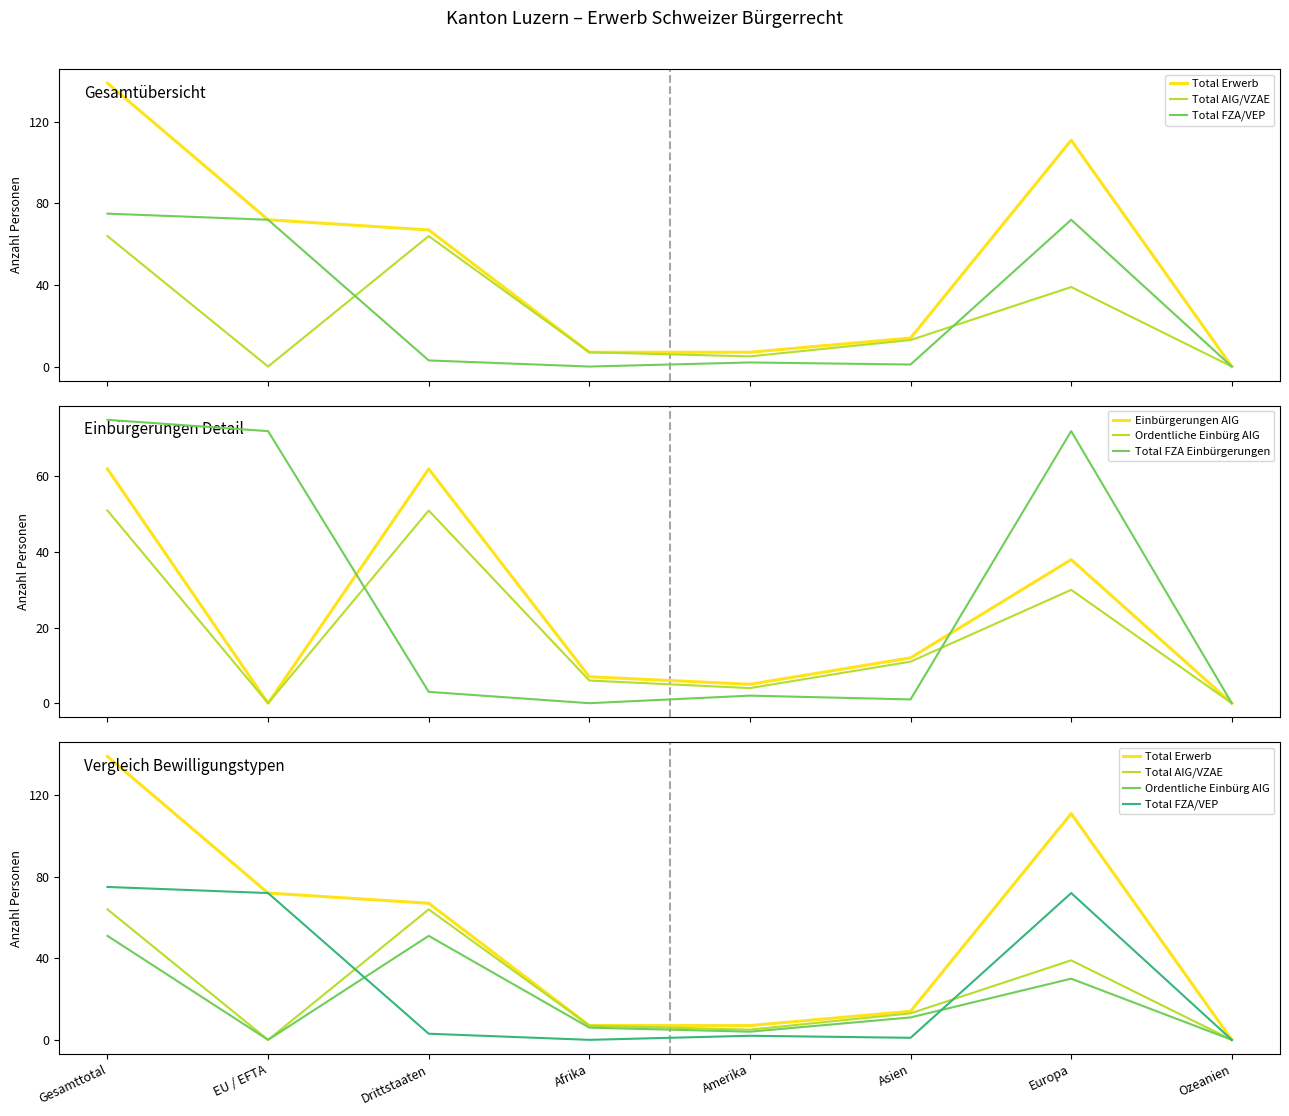

Reading left to right, extract all data points from this chart.

Total Erwerb: Gesamttotal=139	EU / EFTA=72	Drittstaaten=67	Afrika=7	Amerika=7	Asien=14	Europa=111	Ozeanien=0
Total AIG/VZAE: Gesamttotal=64	EU / EFTA=0	Drittstaaten=64	Afrika=7	Amerika=5	Asien=13	Europa=39	Ozeanien=0
Total FZA/VEP: Gesamttotal=75	EU / EFTA=72	Drittstaaten=3	Afrika=0	Amerika=2	Asien=1	Europa=72	Ozeanien=0
Einbürgerungen AIG: Gesamttotal=62	EU / EFTA=0	Drittstaaten=62	Afrika=7	Amerika=5	Asien=12	Europa=38	Ozeanien=0
Ordentliche Einbürg AIG: Gesamttotal=51	EU / EFTA=0	Drittstaaten=51	Afrika=6	Amerika=4	Asien=11	Europa=30	Ozeanien=0
Total FZA Einbürgerungen: Gesamttotal=75	EU / EFTA=72	Drittstaaten=3	Afrika=0	Amerika=2	Asien=1	Europa=72	Ozeanien=0